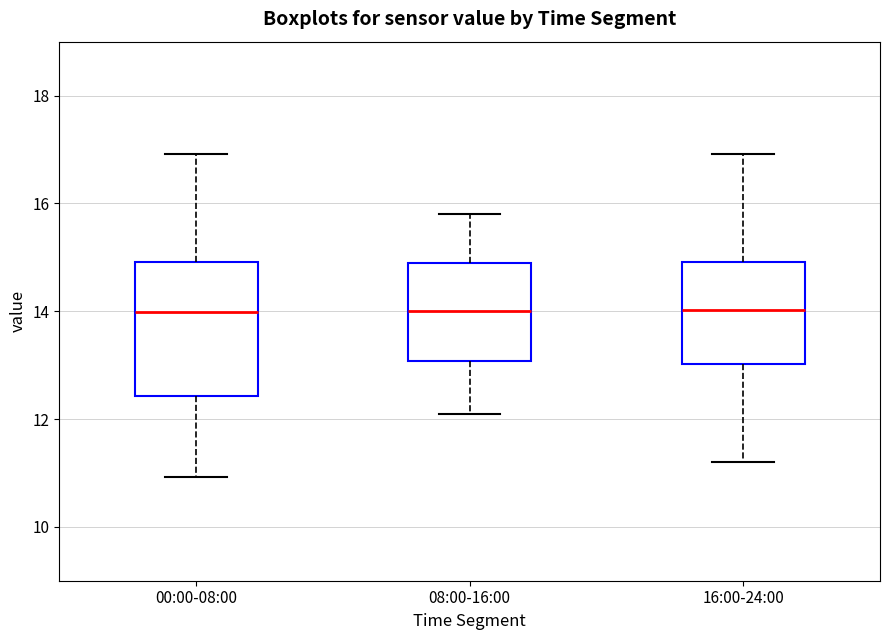

Comparing the boxes themselves (not the whiskers), which one is the tallest?

00:00-08:00